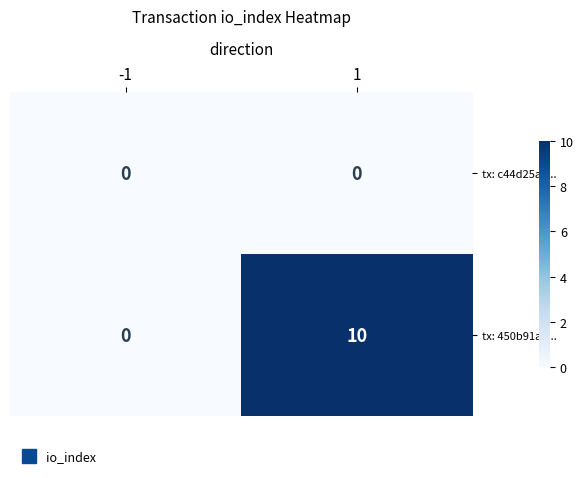

At which category does the chart reach its peak across all series?

1